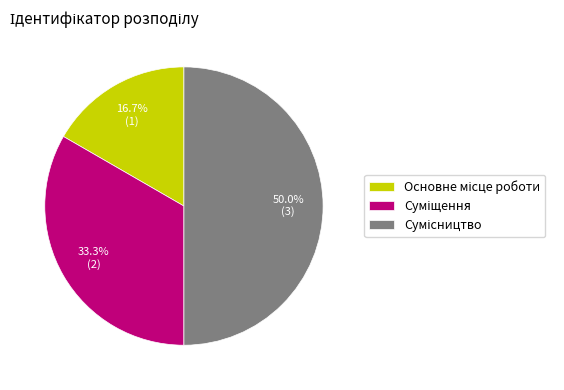

Between Суміщення and Сумісництво, which is larger?

Сумісництво